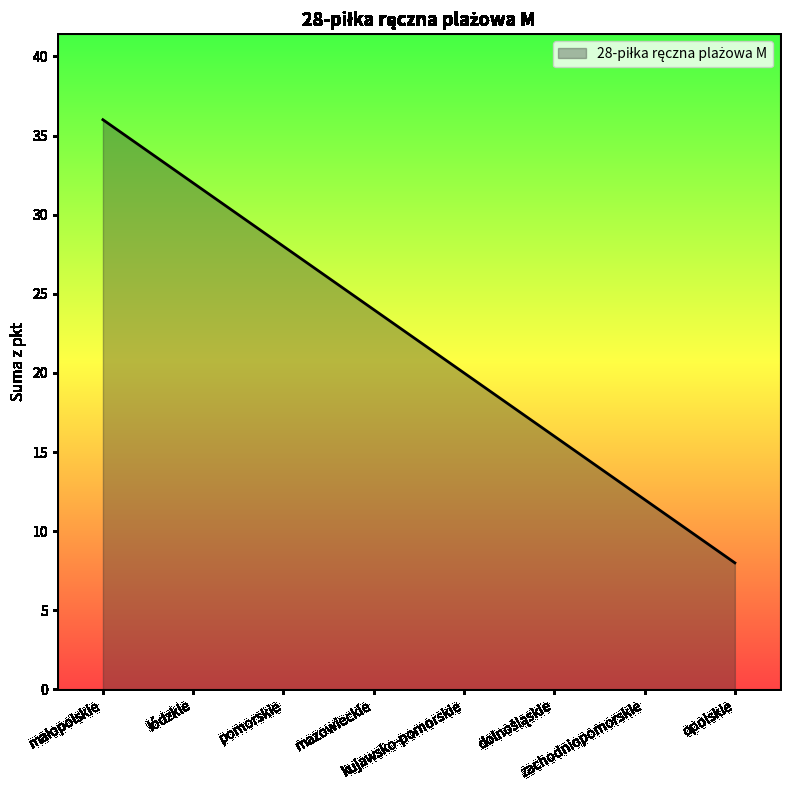

True or false: the data has more than 0 interior local peaks.

False